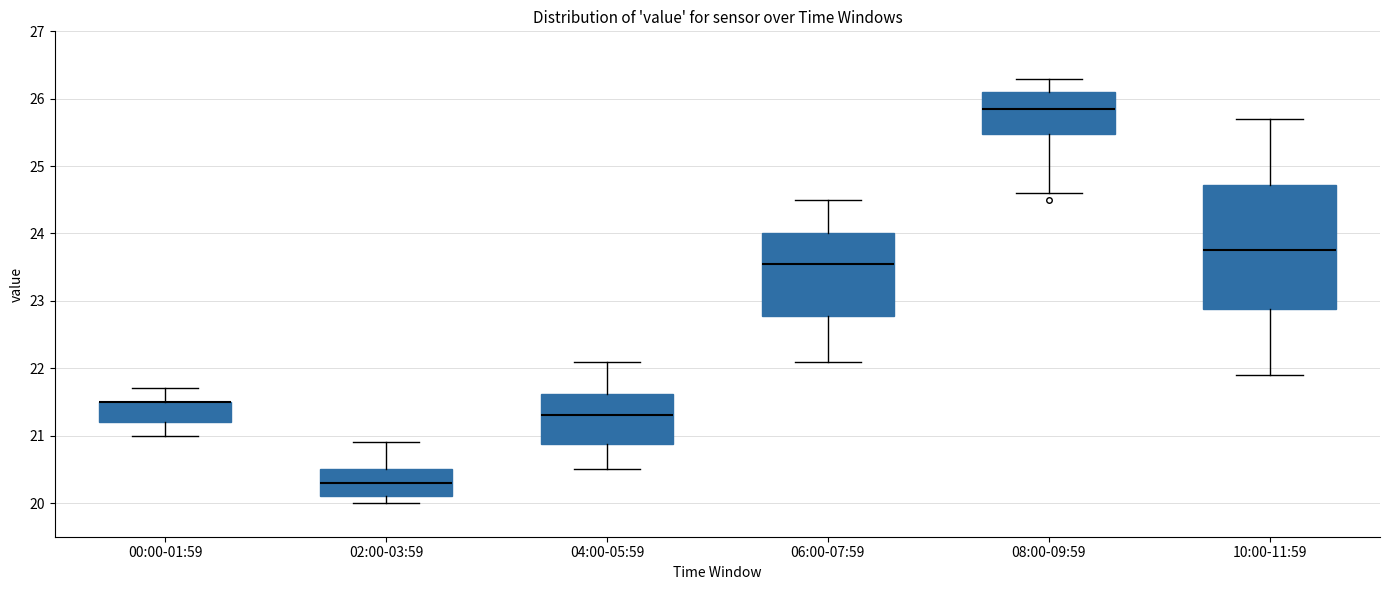

Where is the upper edge of the box for 00:00-01:59 on the y-axis? The values are not printed on the chart, so give them approximately, as read against the axis.

21.5